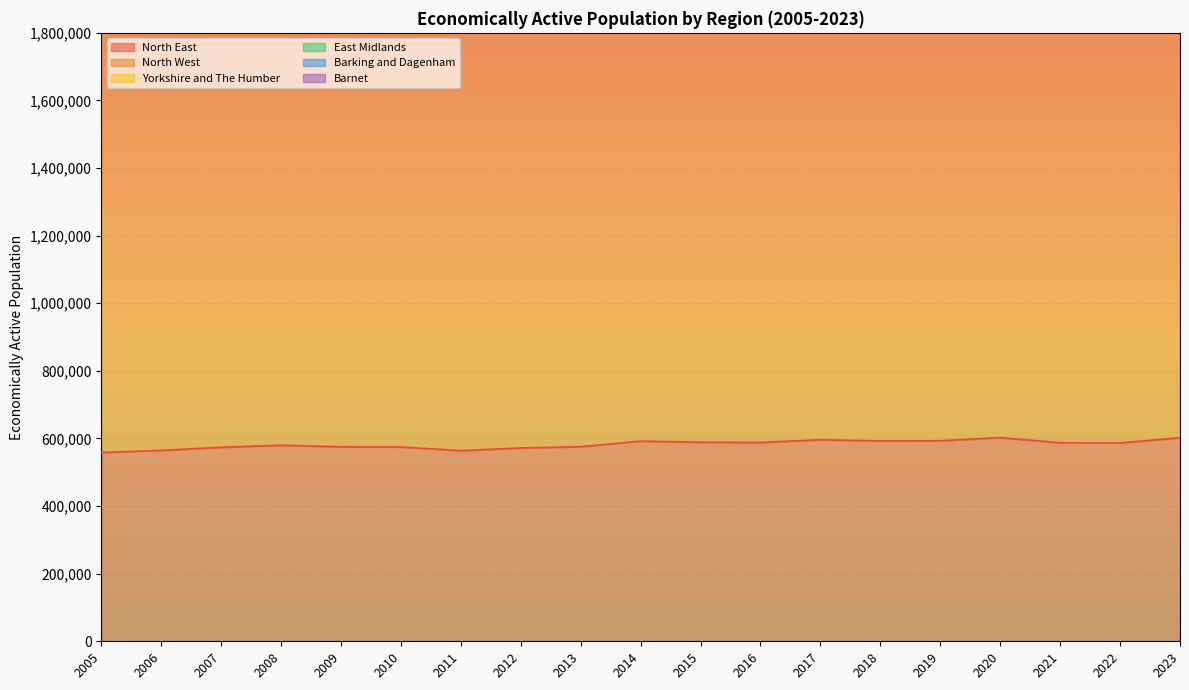

At how many categories does at least one series exceed 1714196?

19